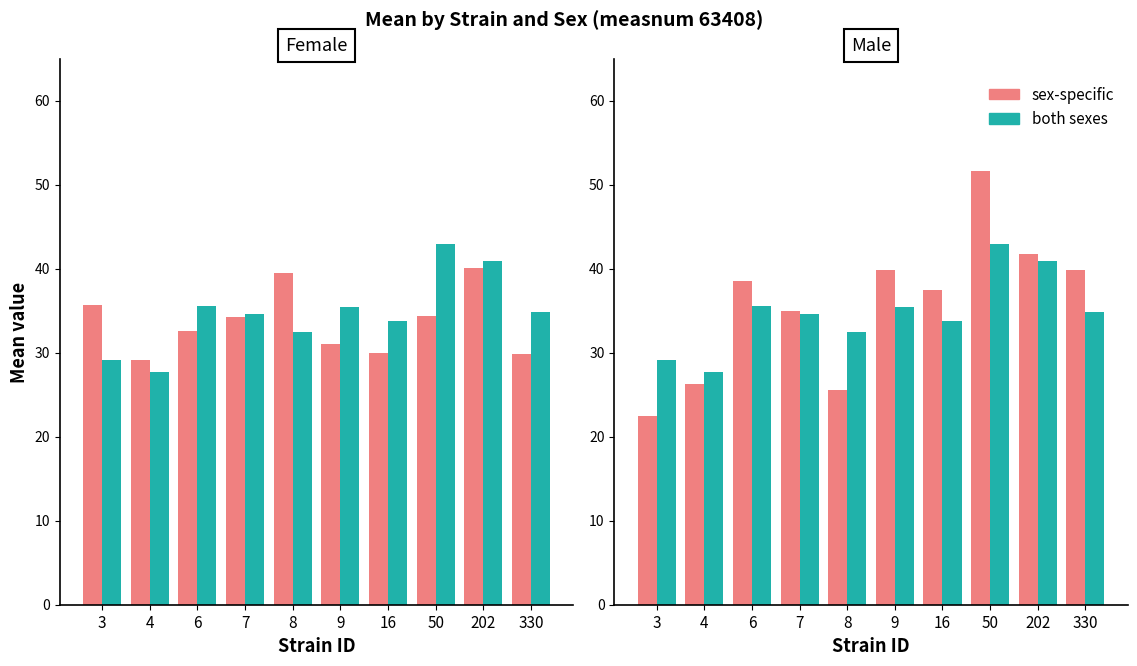

What is the difference between the highest and lowest values at 3?

13.2